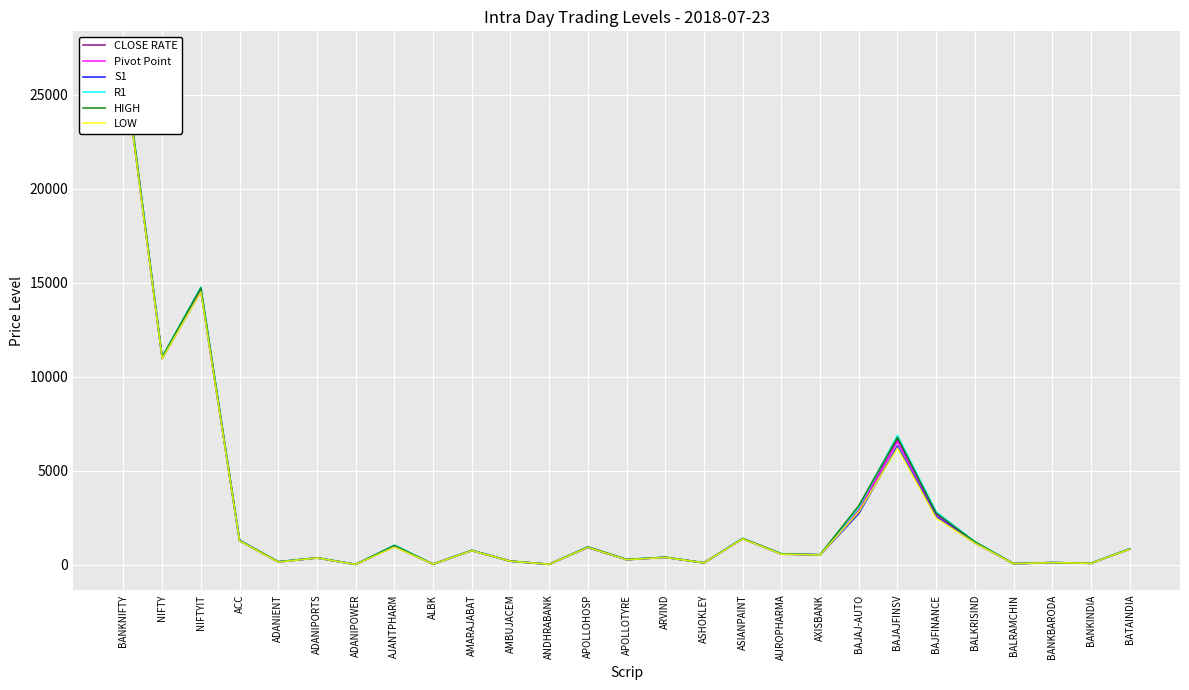

The Pivot Point series shows 532.3 at AXISBANK. True or false?

True